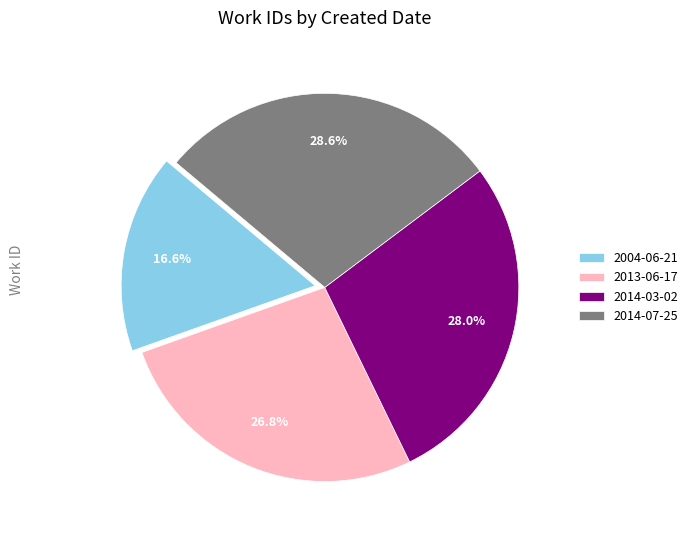

Does 2004-06-21 represent more than half of the total?

No